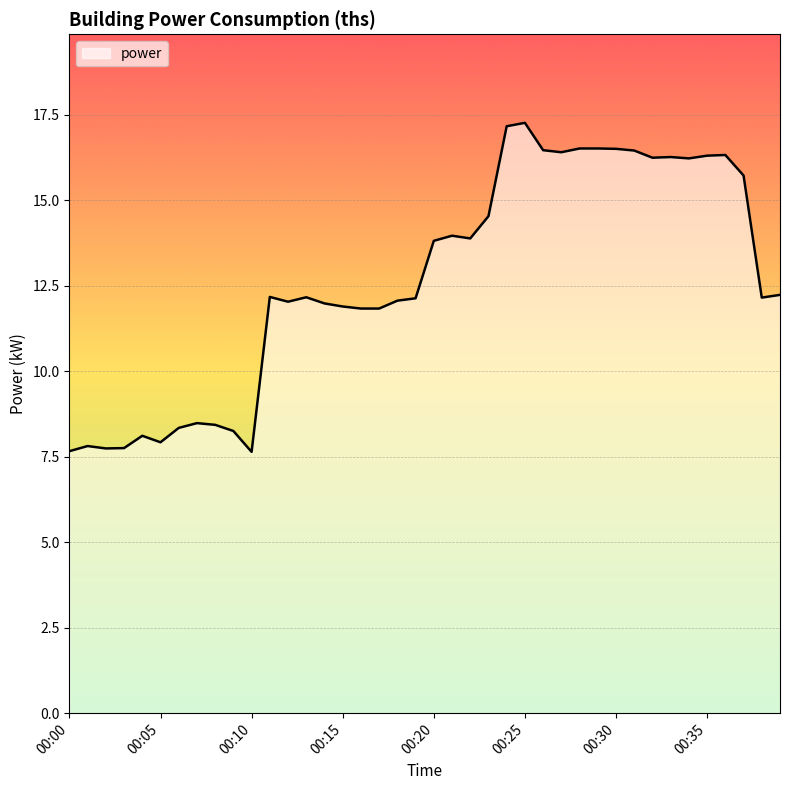

What is the greatest value displayed?

17.3